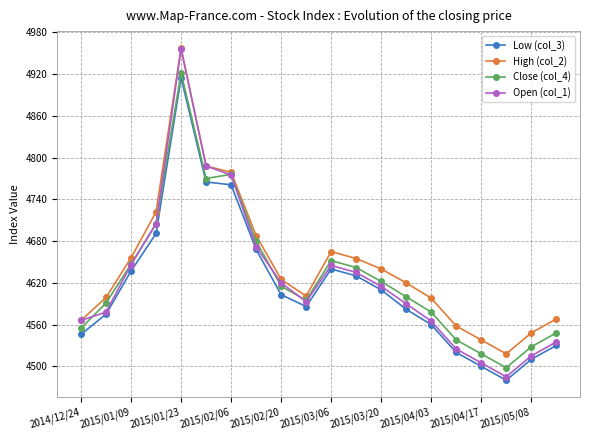

True or false: Open (col_1) has more than 0 interior local peaks.

True